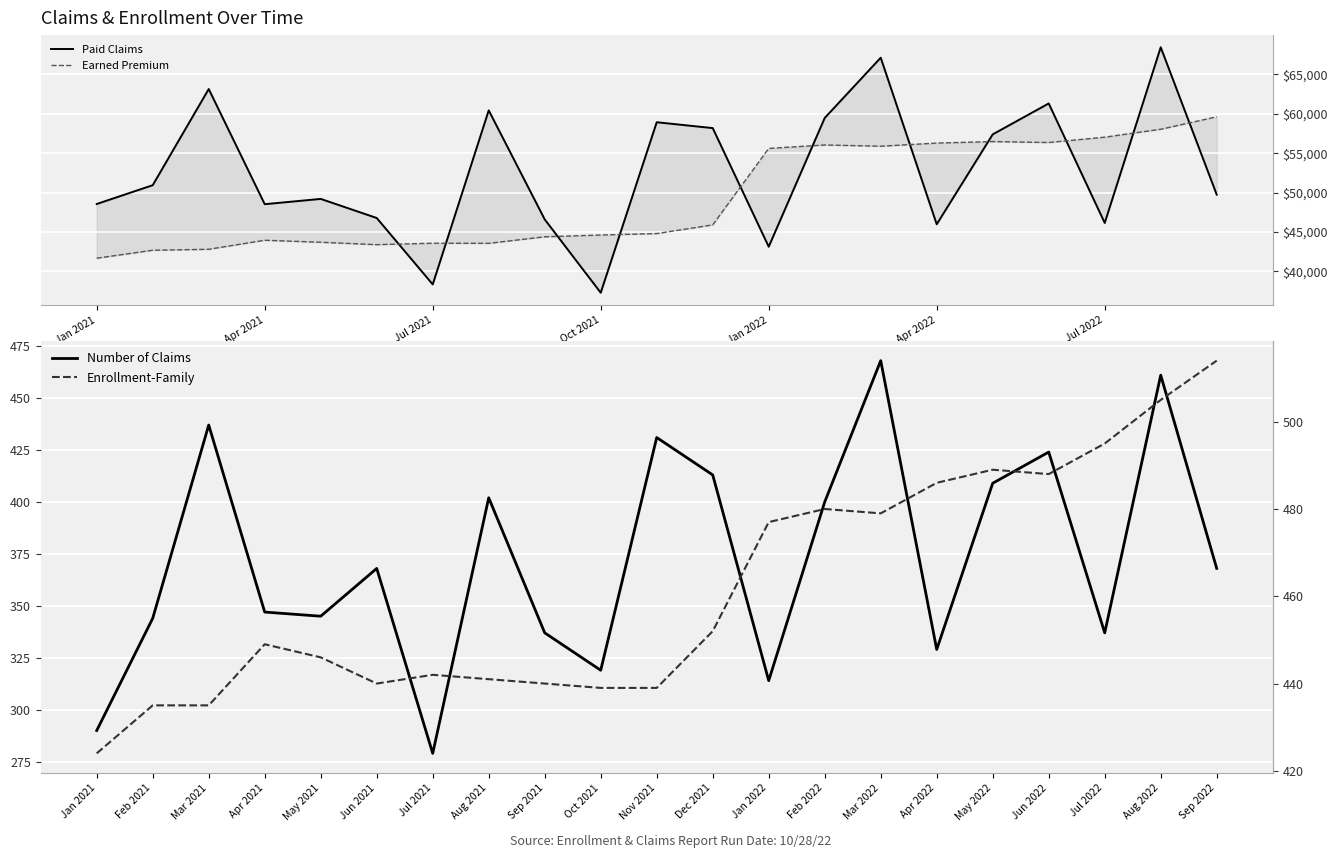

Between 19 and 7, which is larger?

19